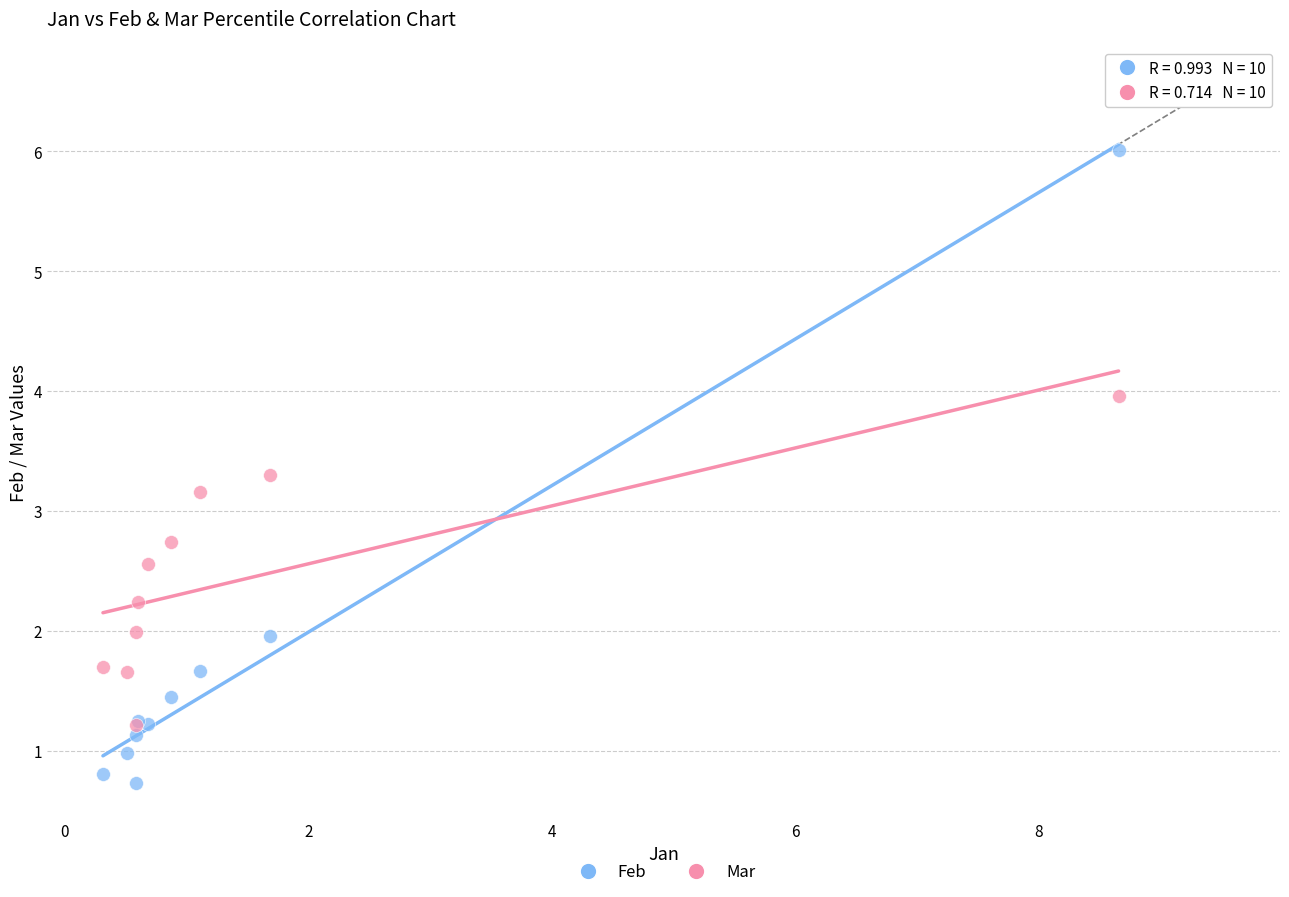

In the Feb series, what Y value is closest to 3?

2.0